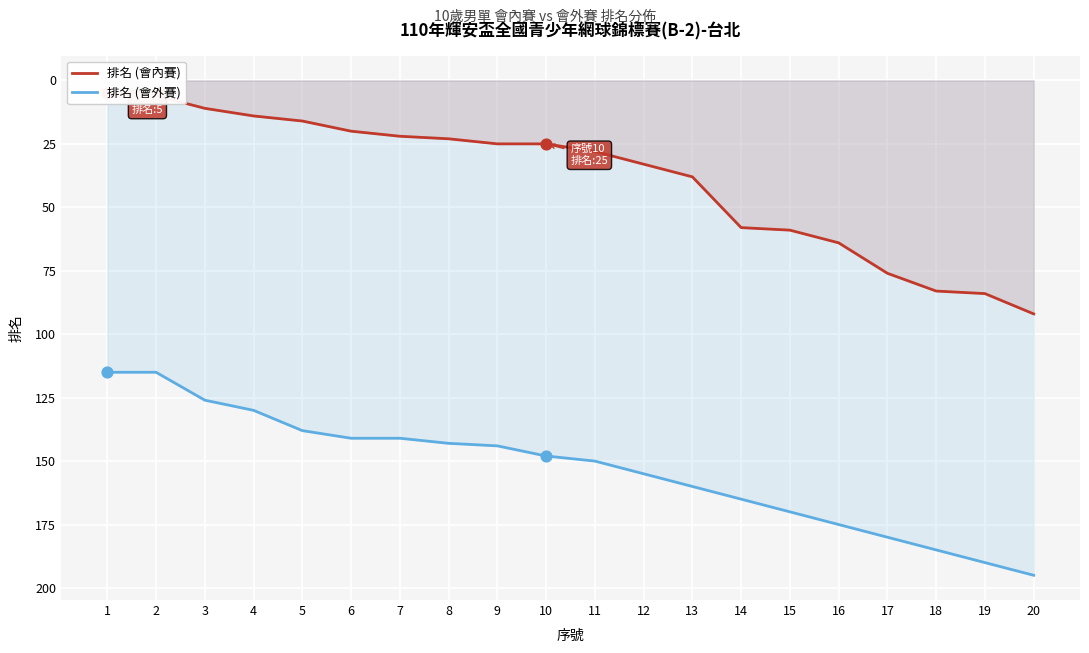

Which series has the widest spread of Y values?

排名 (會內賽)